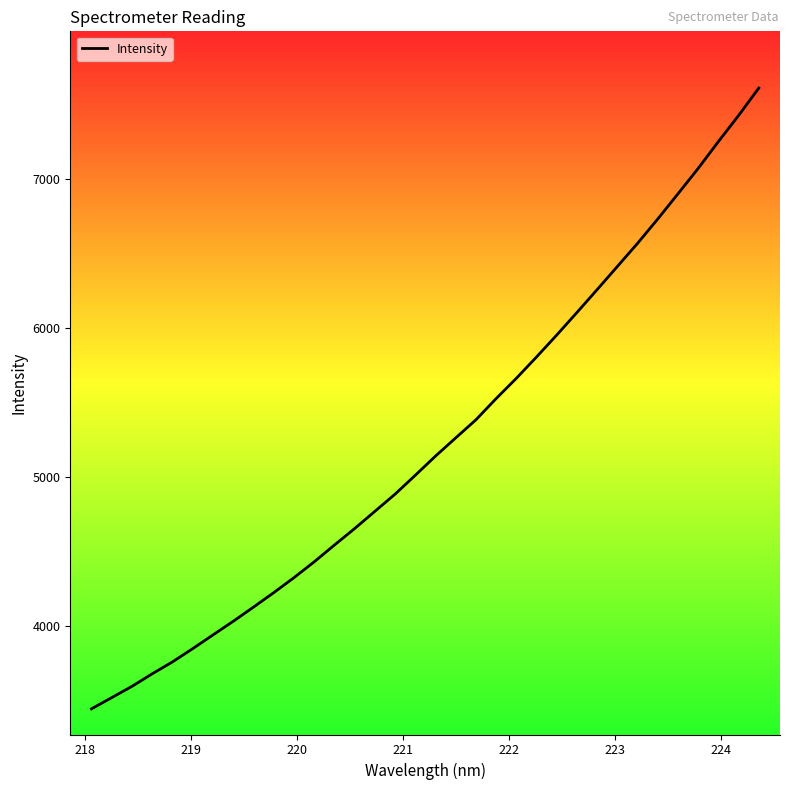

What is the smallest value displayed?

3441.2